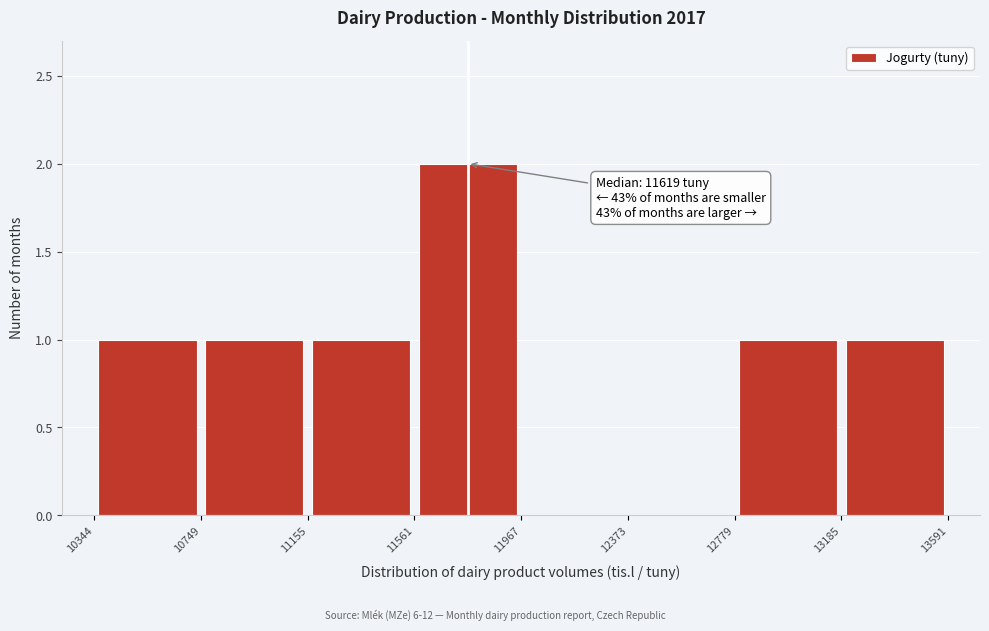

Which range on the x-axis has the tallest bar?

11561 to 11967